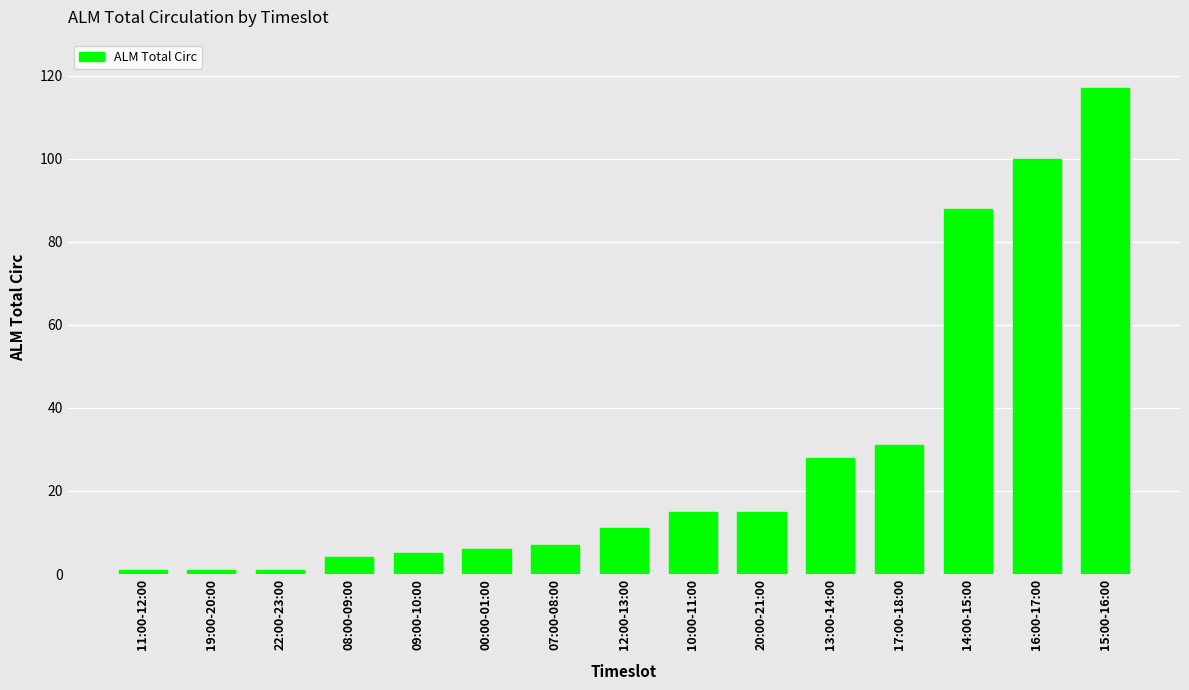

What is the difference between the values at 20:00-21:00 and 12:00-13:00?

4